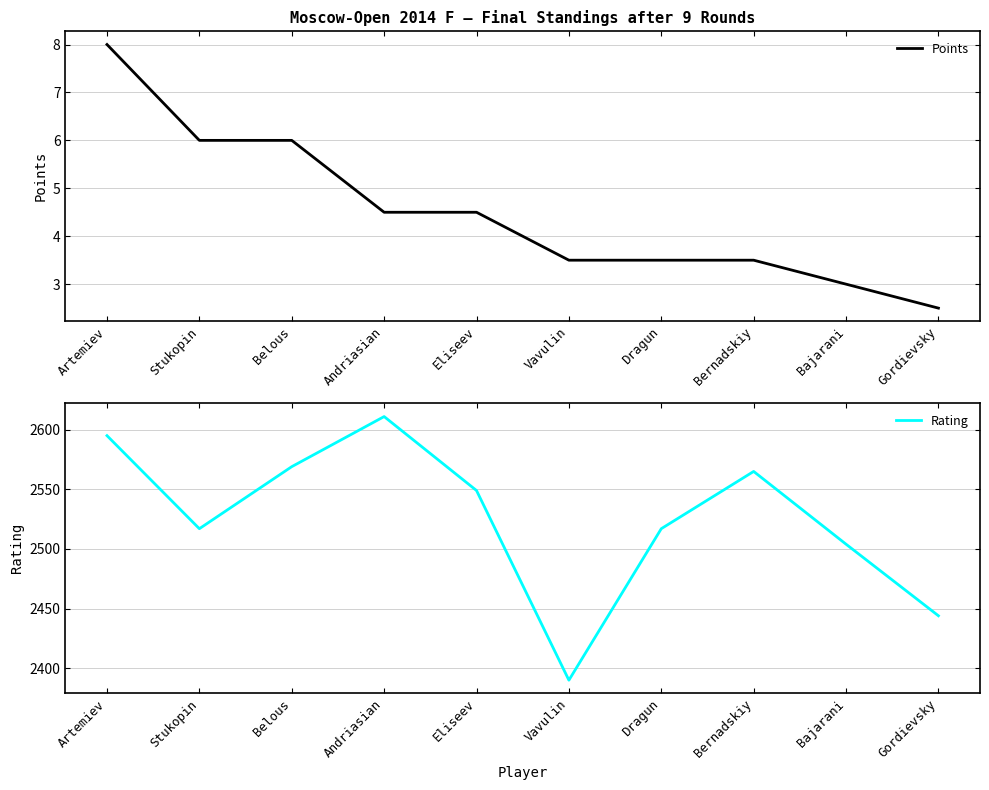

What position from the right is Belous?

8